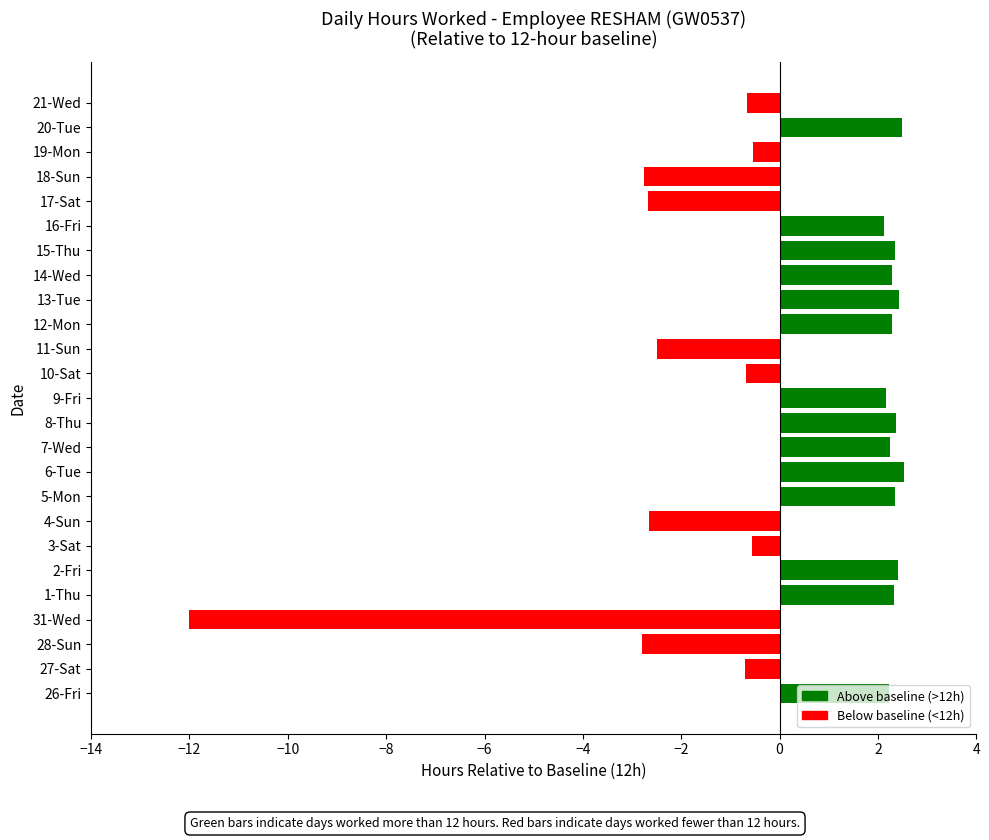

Is it true that the value at 8-Thu is 1.4?

False